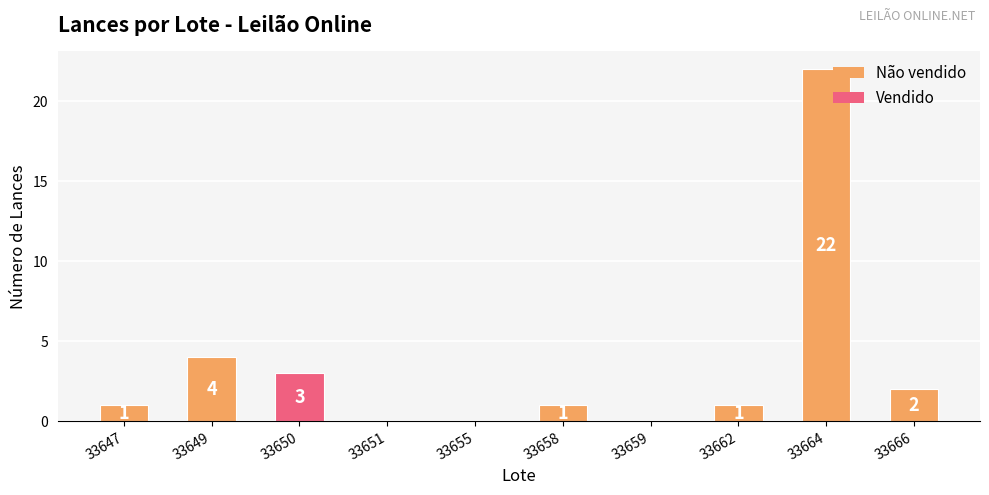

The chart shows a value of 1 at 33647. True or false?

True